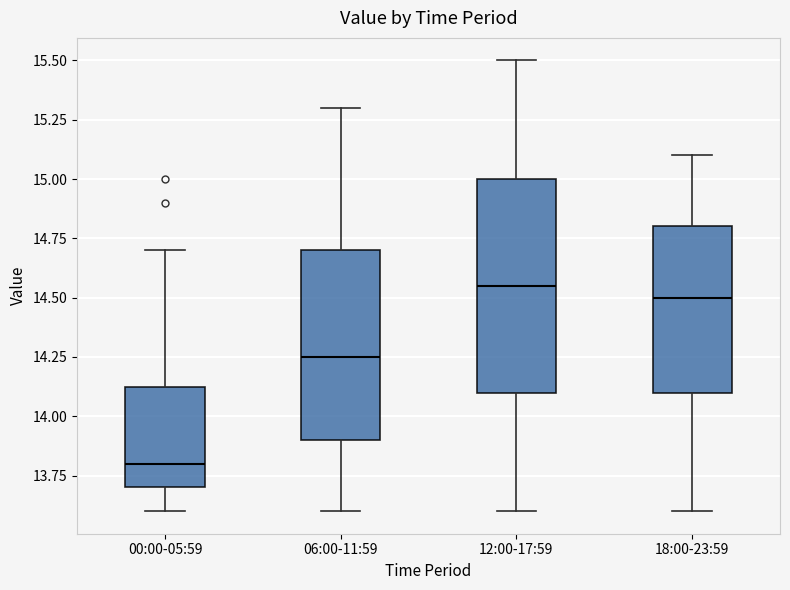

Reading left to right, transcribe this box plot: for each box, give where its median line is, the range the box spans, and where its two whiskers end, as read against the y-axis. The values are not printed on the chart, so give them approximately, as read against the axis.

00:00-05:59: median 13.80, box 13.70 to 14.15, whiskers 13.60 to 14.70
06:00-11:59: median 14.25, box 13.90 to 14.70, whiskers 13.60 to 15.30
12:00-17:59: median 14.55, box 14.10 to 15.00, whiskers 13.60 to 15.50
18:00-23:59: median 14.50, box 14.10 to 14.80, whiskers 13.60 to 15.10